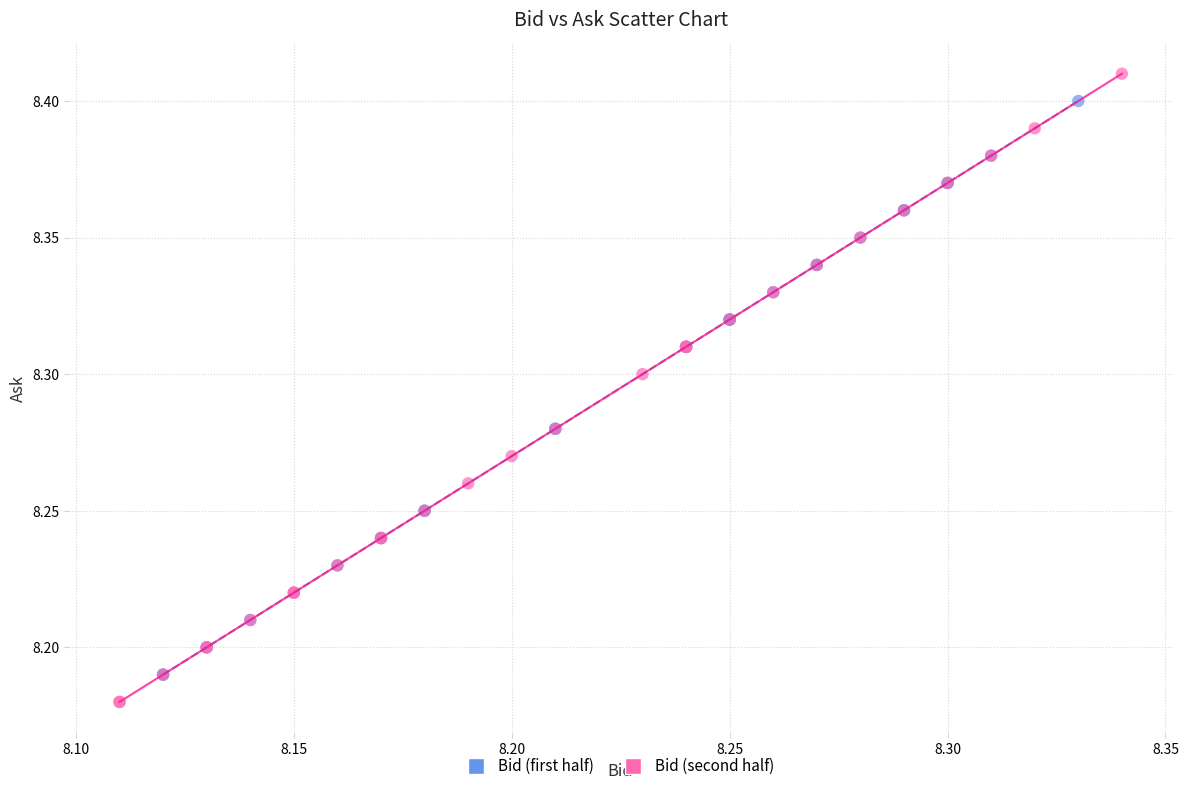

Which series has the largest Y range (max minus min)?

Bid (second half)